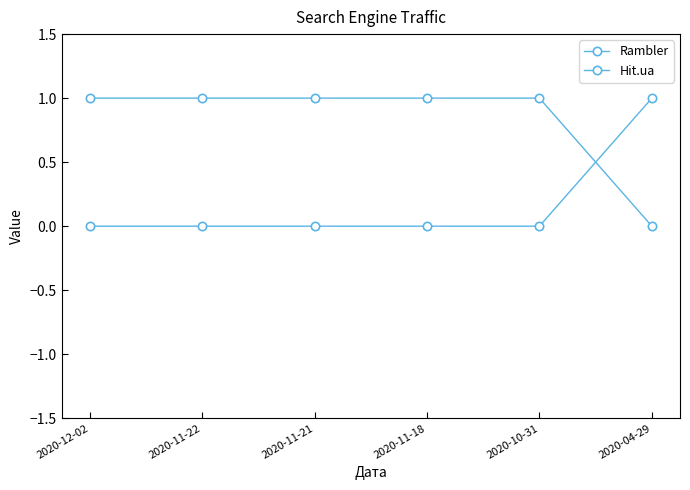

What is the difference between the maximum and minimum values in the Rambler series?

1